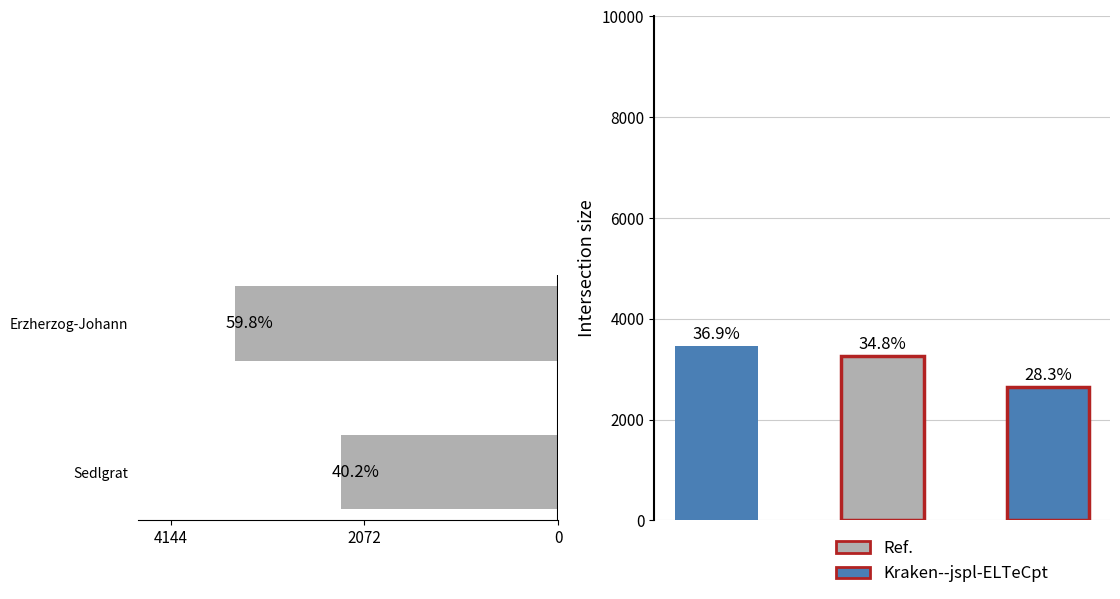

Approximately how many times larger is the value at Erzherzog-Johann compared to Sedlgrat?

1.5